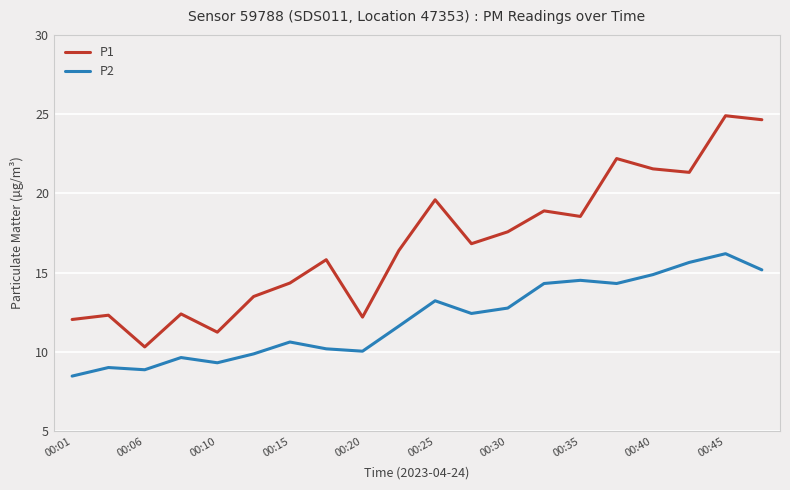

What is the minimum value for P2?

8.5